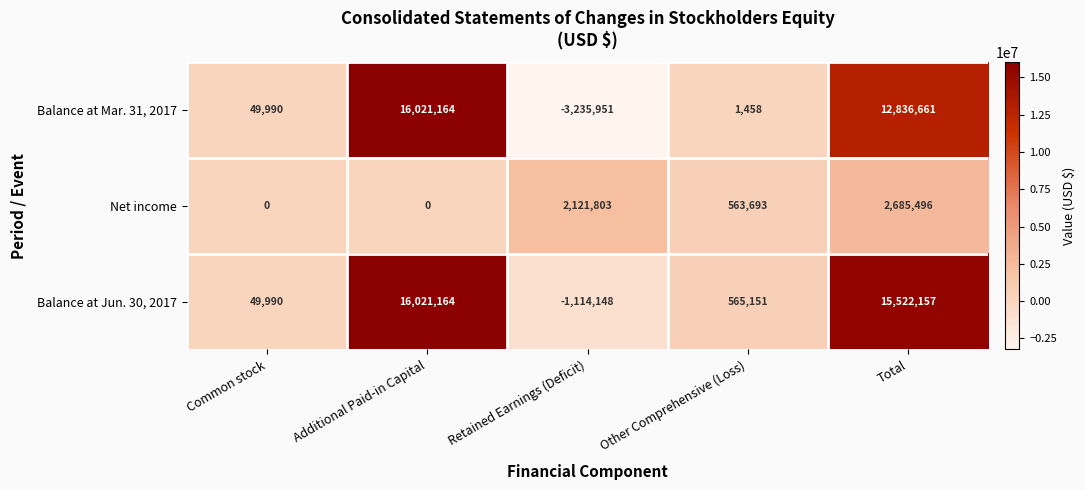

At Total, list the series in order from largest to smallest.

Balance at Jun. 30, 2017, Balance at Mar. 31, 2017, Net income